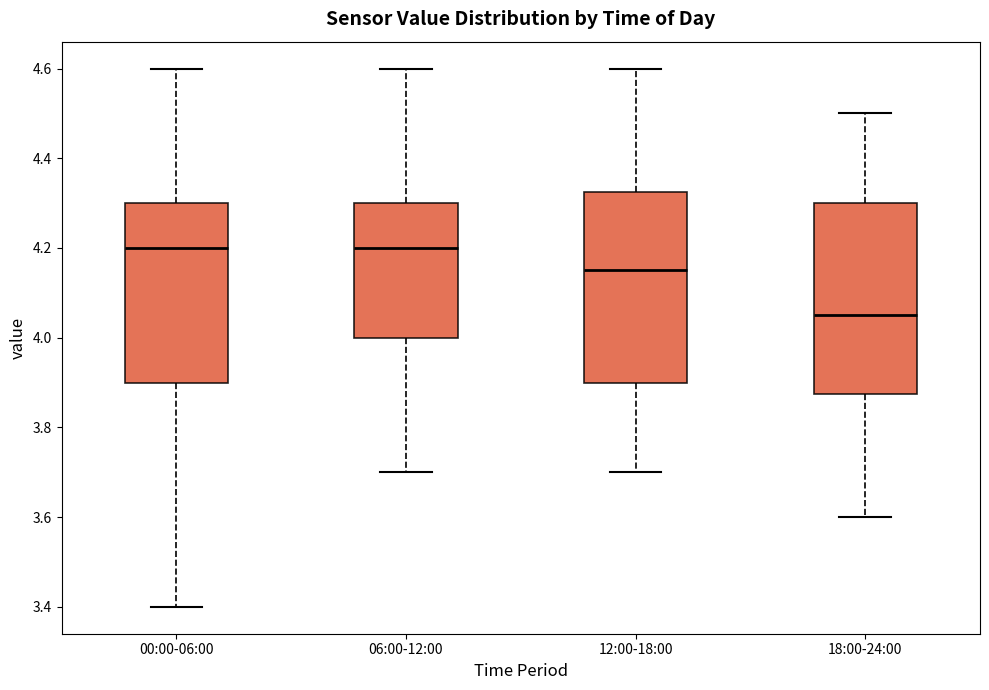

Where does the upper whisker of the box for 12:00-18:00 end on the y-axis? The values are not printed on the chart, so give them approximately, as read against the axis.

4.60